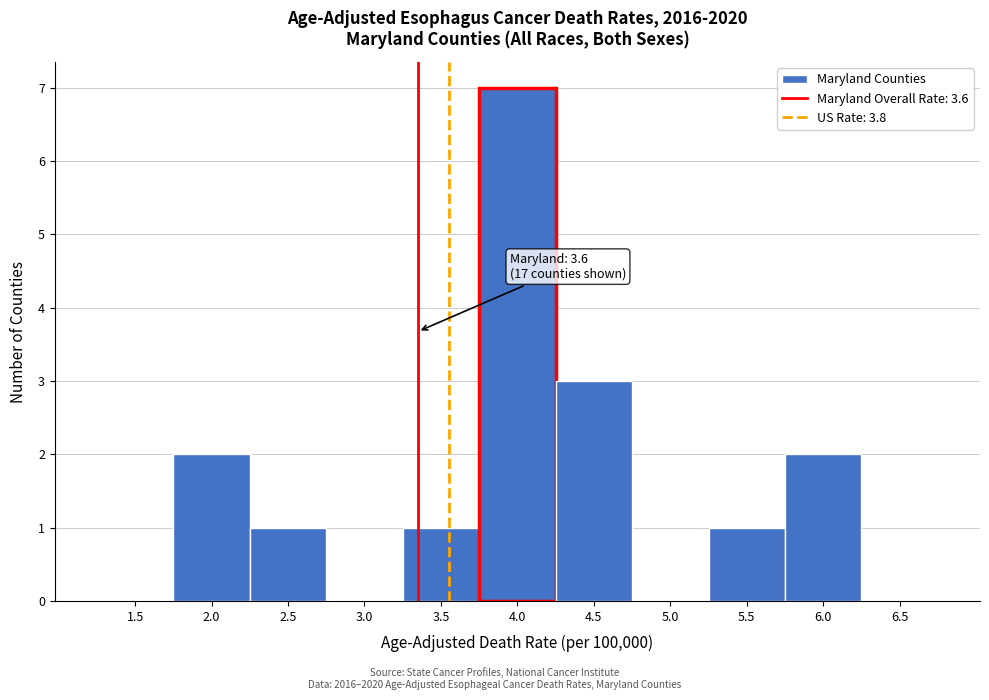

Reading right to left, extract all data points from this chart.

6.5=0	6.0=2	5.5=1	5.0=0	4.5=3	4.0=7	3.5=1	3.0=0	2.5=1	2.0=2	1.5=0